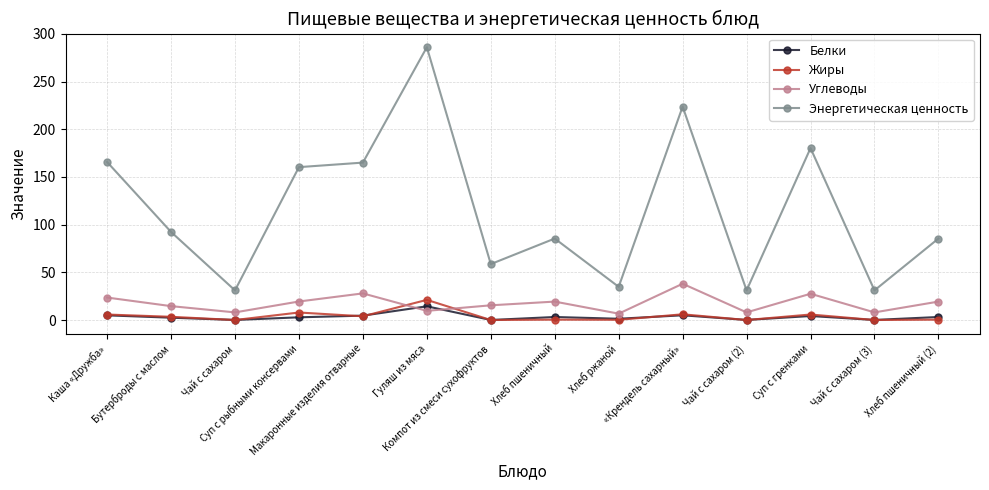

How many categories are shown in the chart?

14